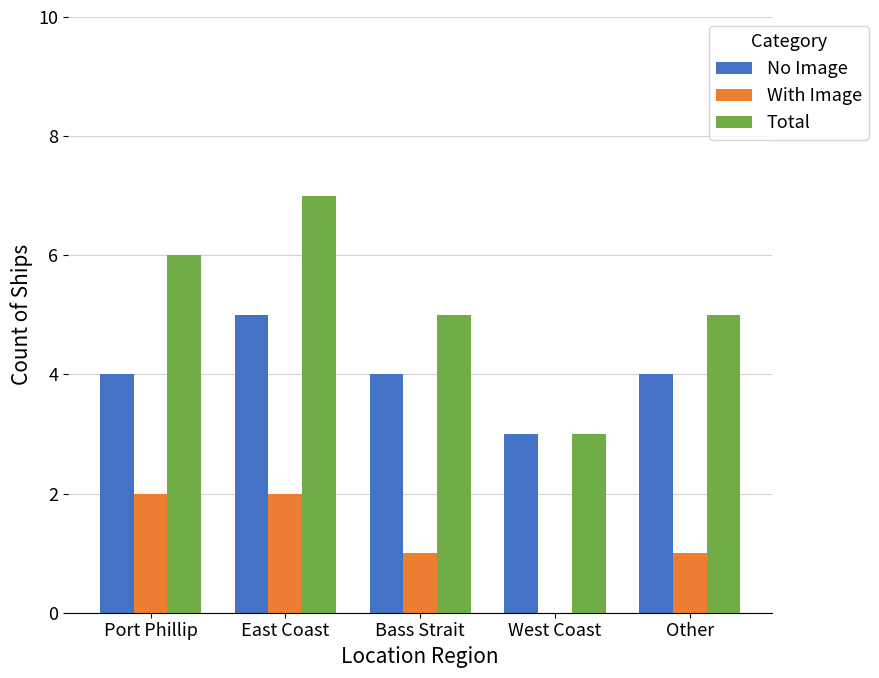

Reading left to right, list all the values displayed in this chart.

No Image: Port Phillip=4	East Coast=5	Bass Strait=4	West Coast=3	Other=4
With Image: Port Phillip=2	East Coast=2	Bass Strait=1	West Coast=0	Other=1
Total: Port Phillip=6	East Coast=7	Bass Strait=5	West Coast=3	Other=5